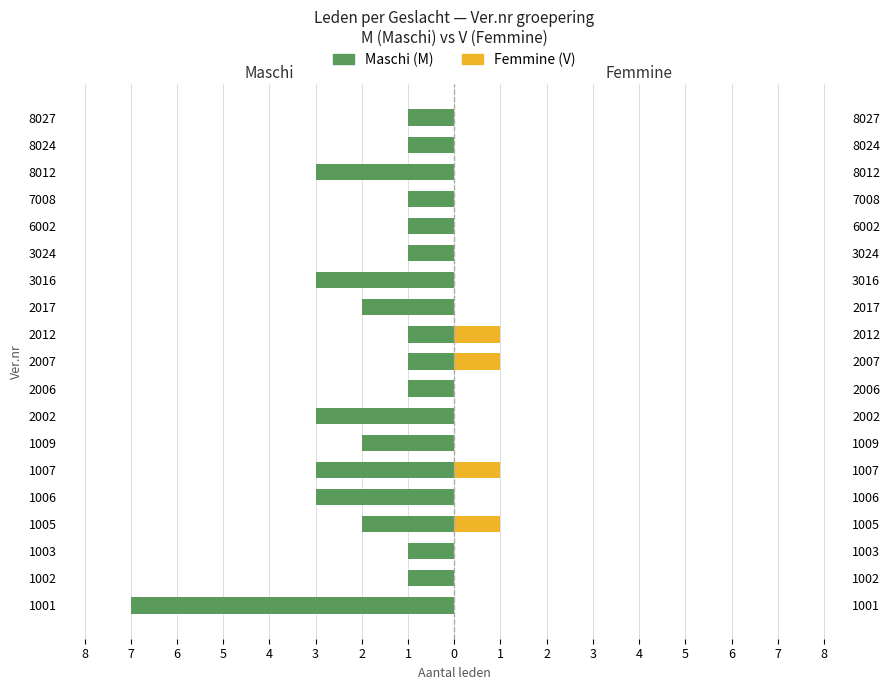

What is the difference between the second highest and second lowest values in the Femmine (V) series?

1